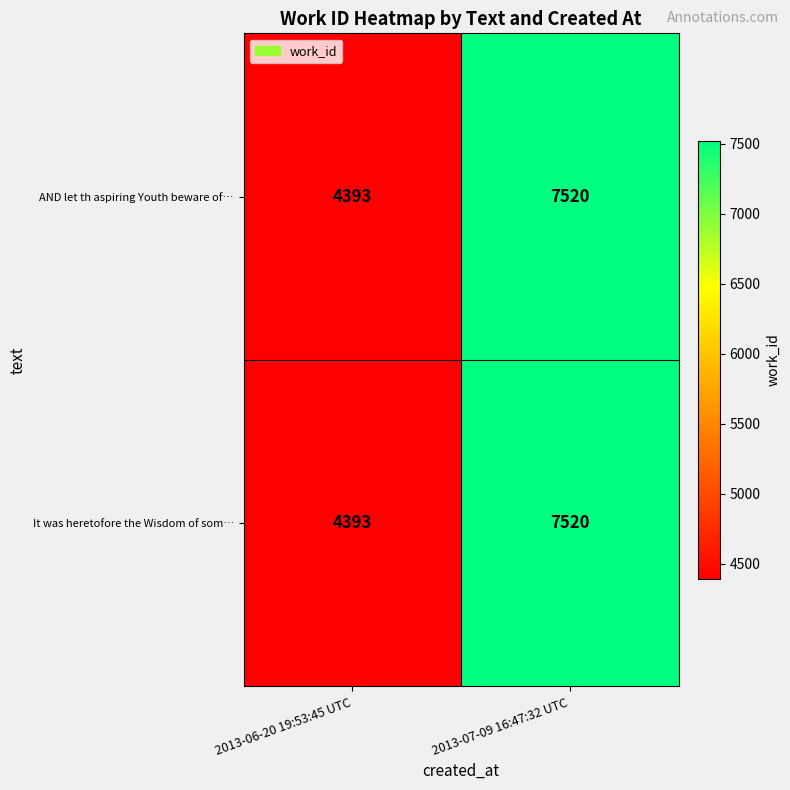

What is the difference between the It was heretofore the Wisdom of som… values at 2013-06-20 19:53:45 UTC and 2013-07-09 16:47:32 UTC?

3127